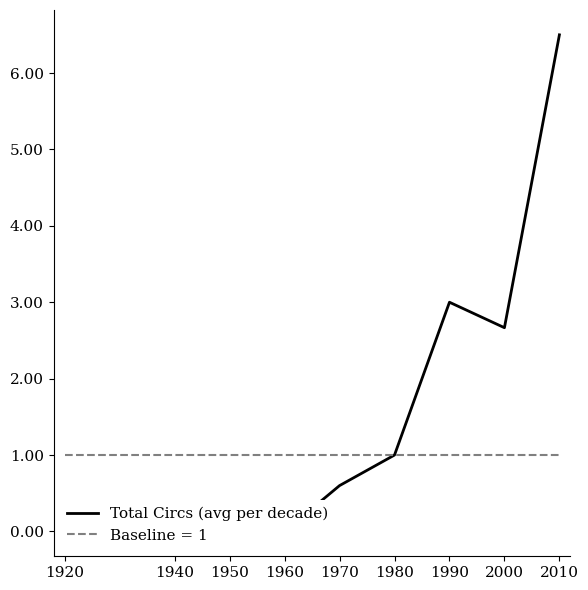

Reading left to right, list all the values displayed in this chart.

0.0	0.0	0.0	0.0	0.6	1.0	3.0	2.7	6.5